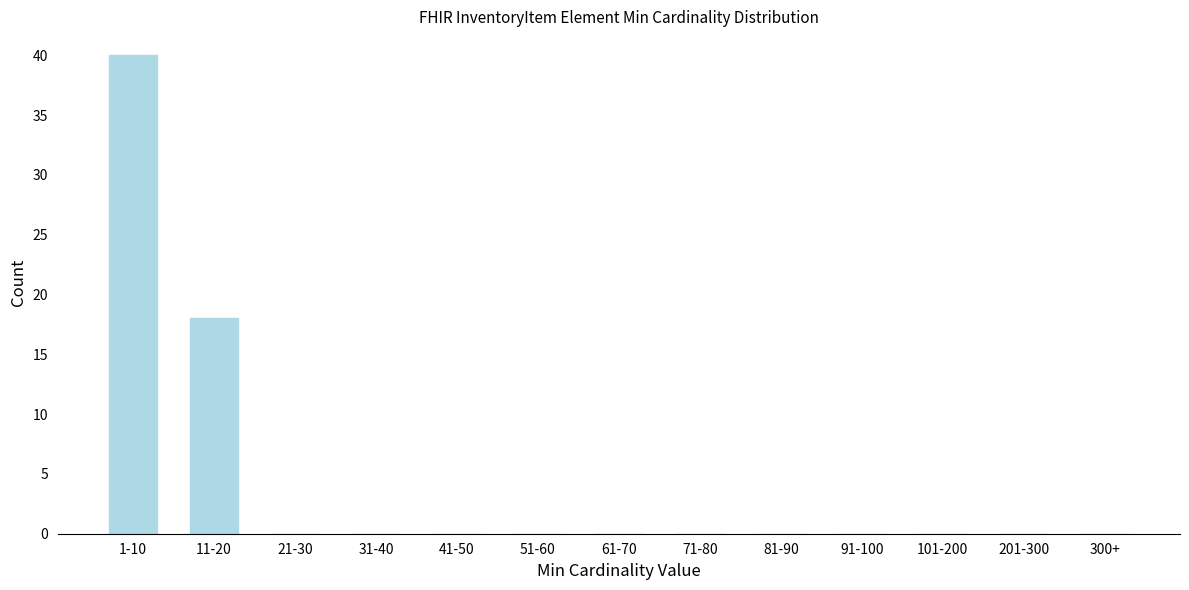

Reading left to right, extract all data points from this chart.

1-10=40	11-20=18	21-30=0	31-40=0	41-50=0	51-60=0	61-70=0	71-80=0	81-90=0	91-100=0	101-200=0	201-300=0	300+=0